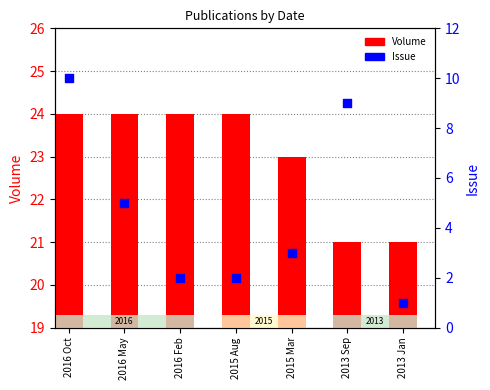

Which series has the largest total across all categories?

Volume